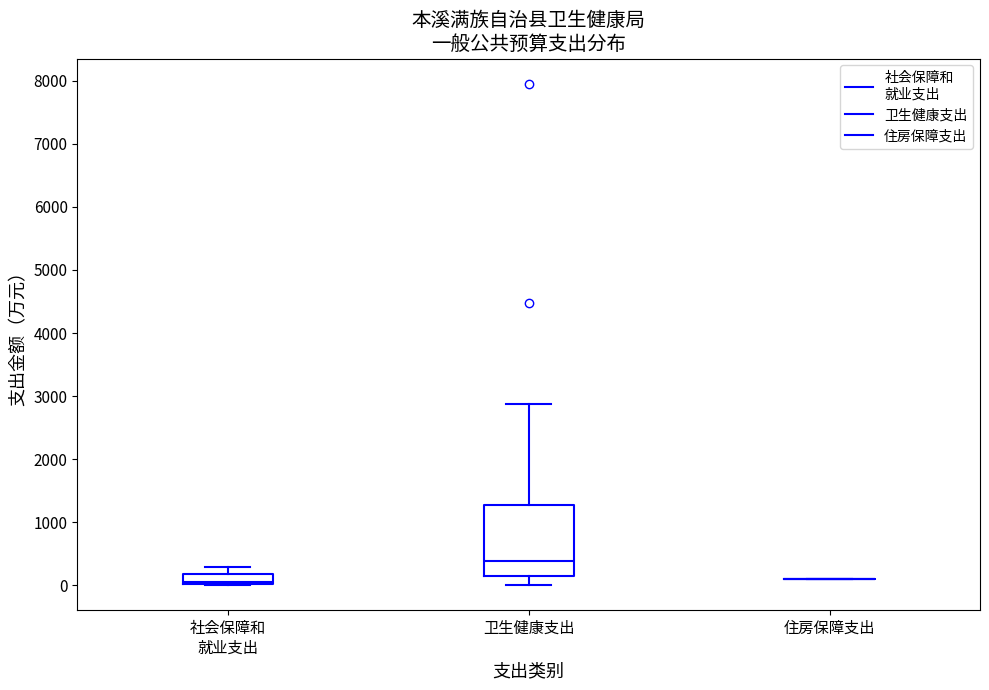

Which box is the tallest, from its lower edge to its upper edge?

卫生健康支出